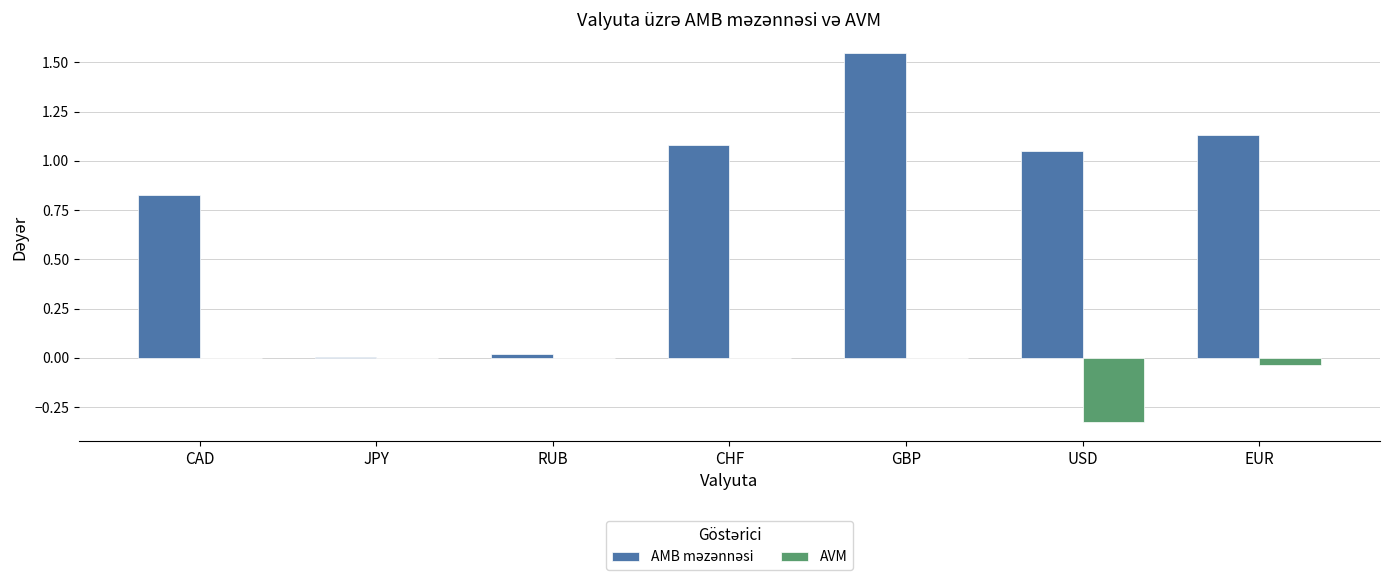

At which category is the sum across all series the highest?

GBP